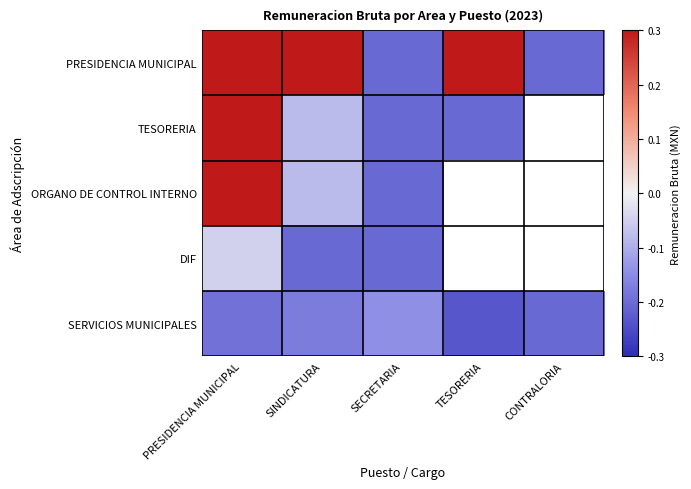

True or false: SERVICIOS MUNICIPALES has a value of -0.2 at TESORERIA.

True